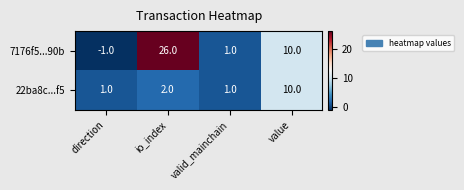

What is the average value of the 22ba8c...f5 series?

4